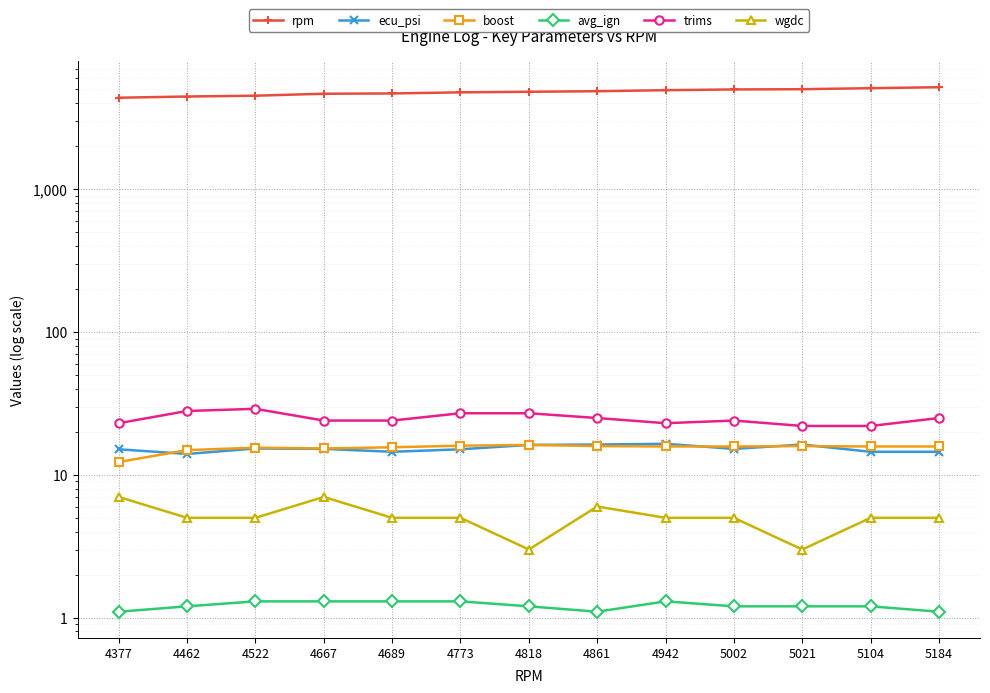

How many values in the ecu_psi series are below 15?

4